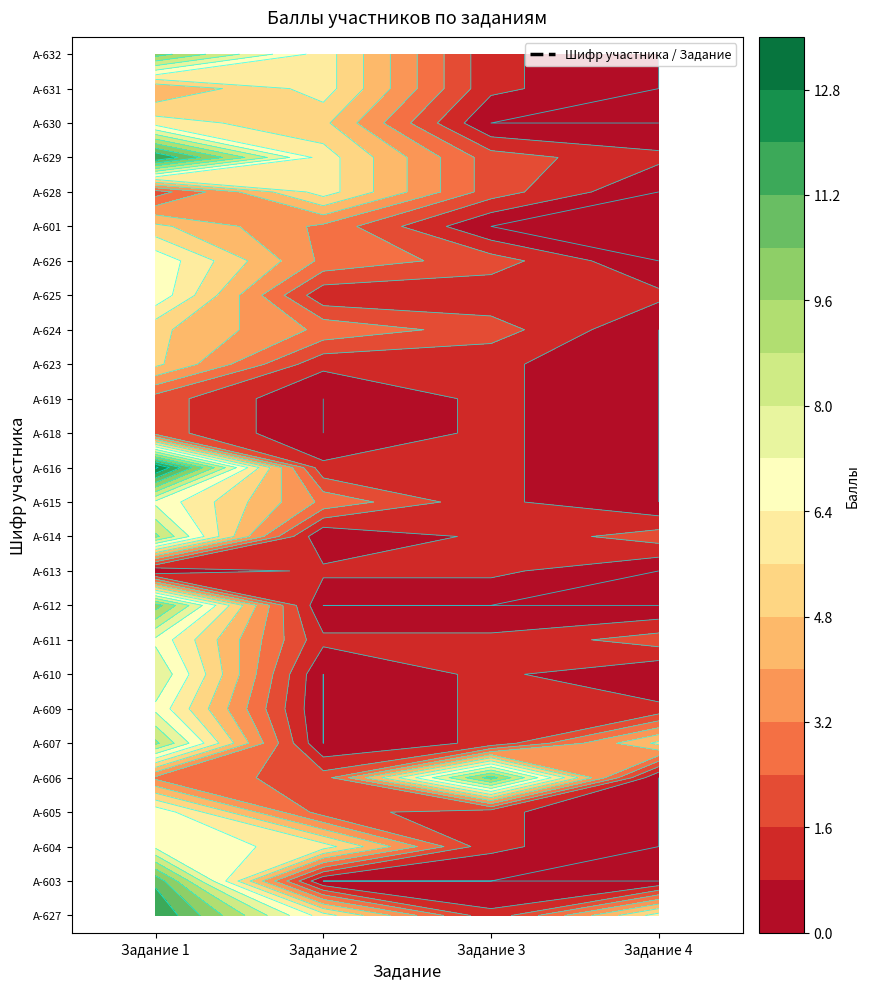

At which label does А-624 first exceed 3?

Задание 1